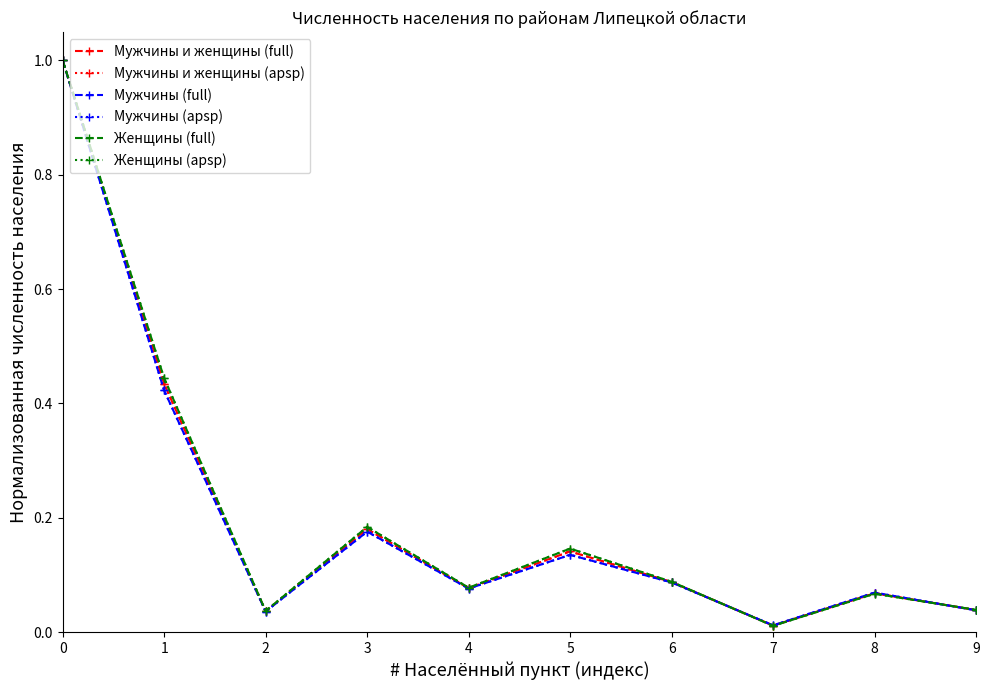

The Женщины (full) series shows 1.0 at 0. True or false?

True